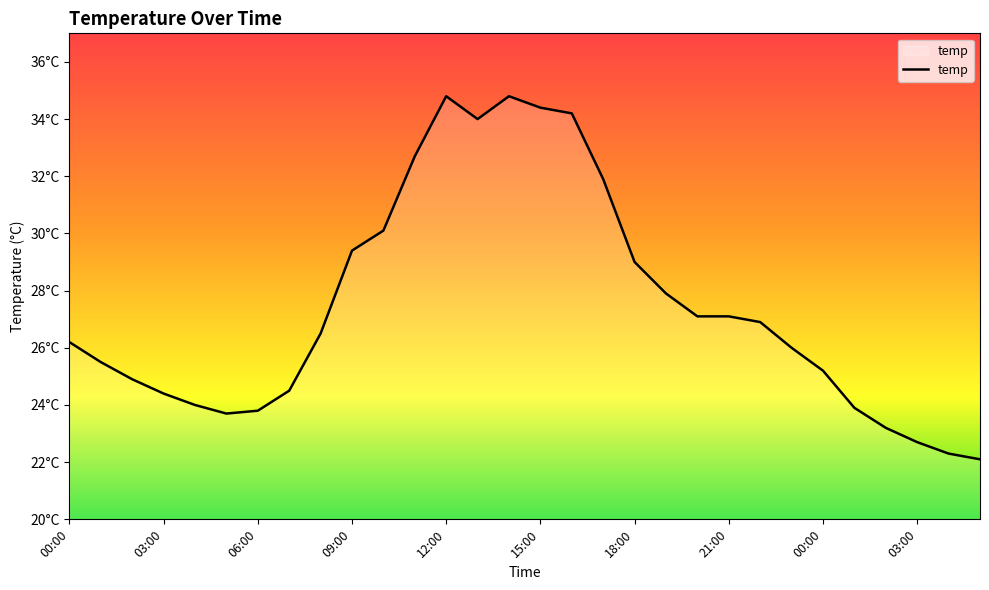

At which label is the value closest to 28?

19